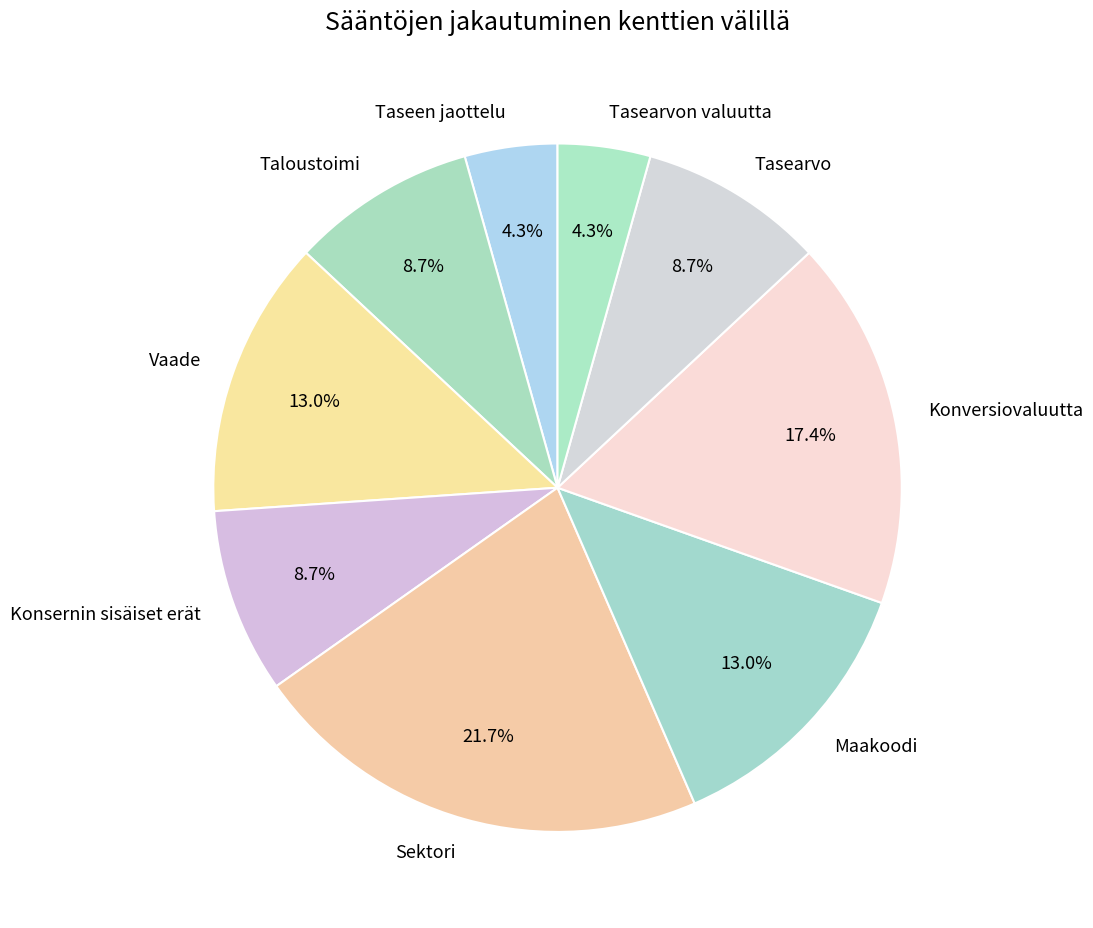

Does any single category account for the majority?

No